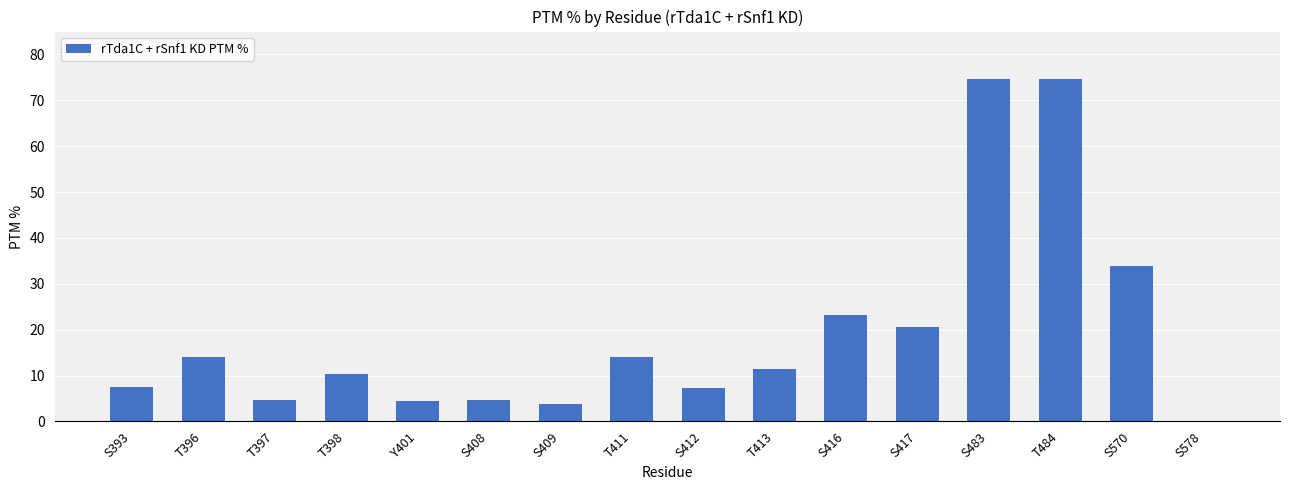

Is it true that the value at S393 is 12.8?

False